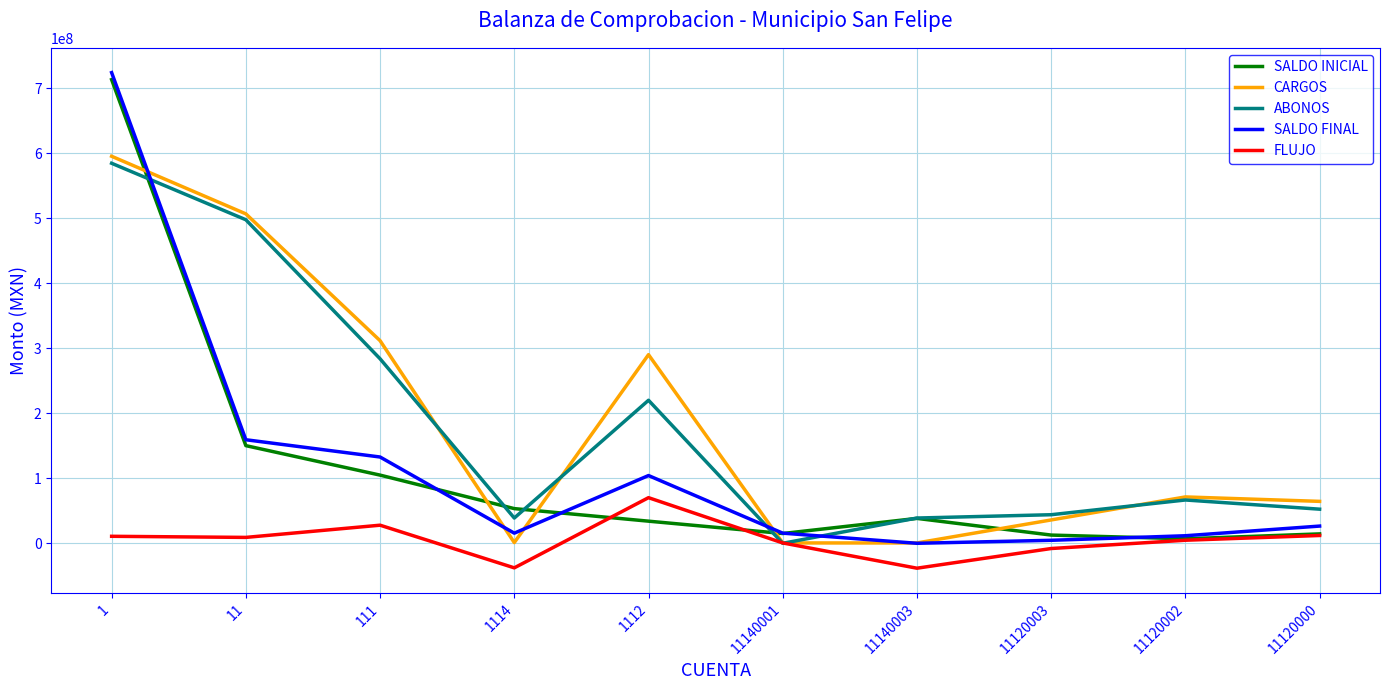

What is the approximate value of ABONOS at 11120003?

43974811.3